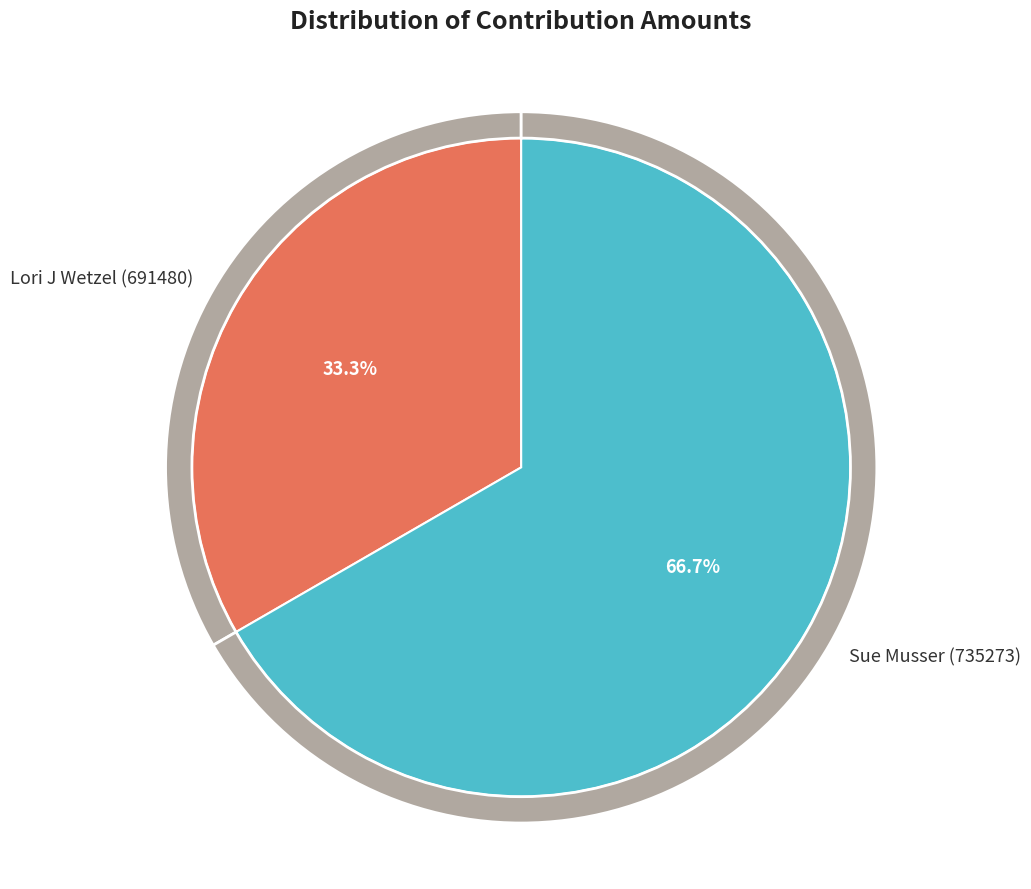

The Lori J Wetzel (691480) slice represents 33% of the pie. True or false?

True